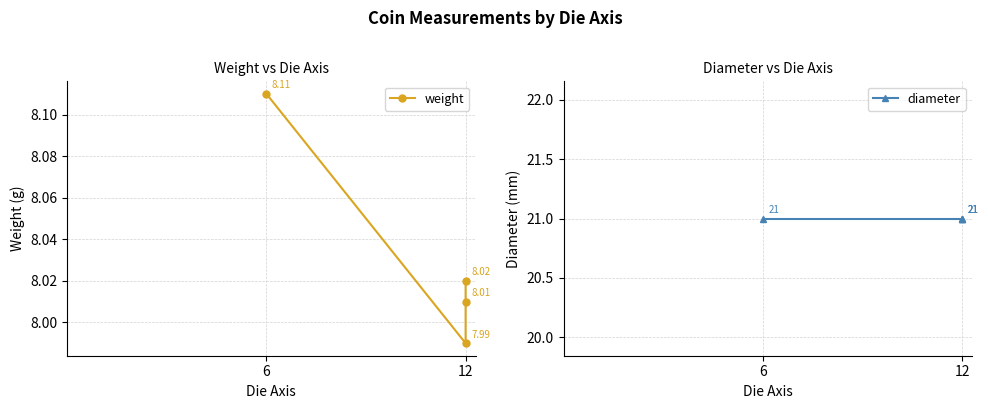

Between 6 and 12, which series saw the biggest shift?

weight